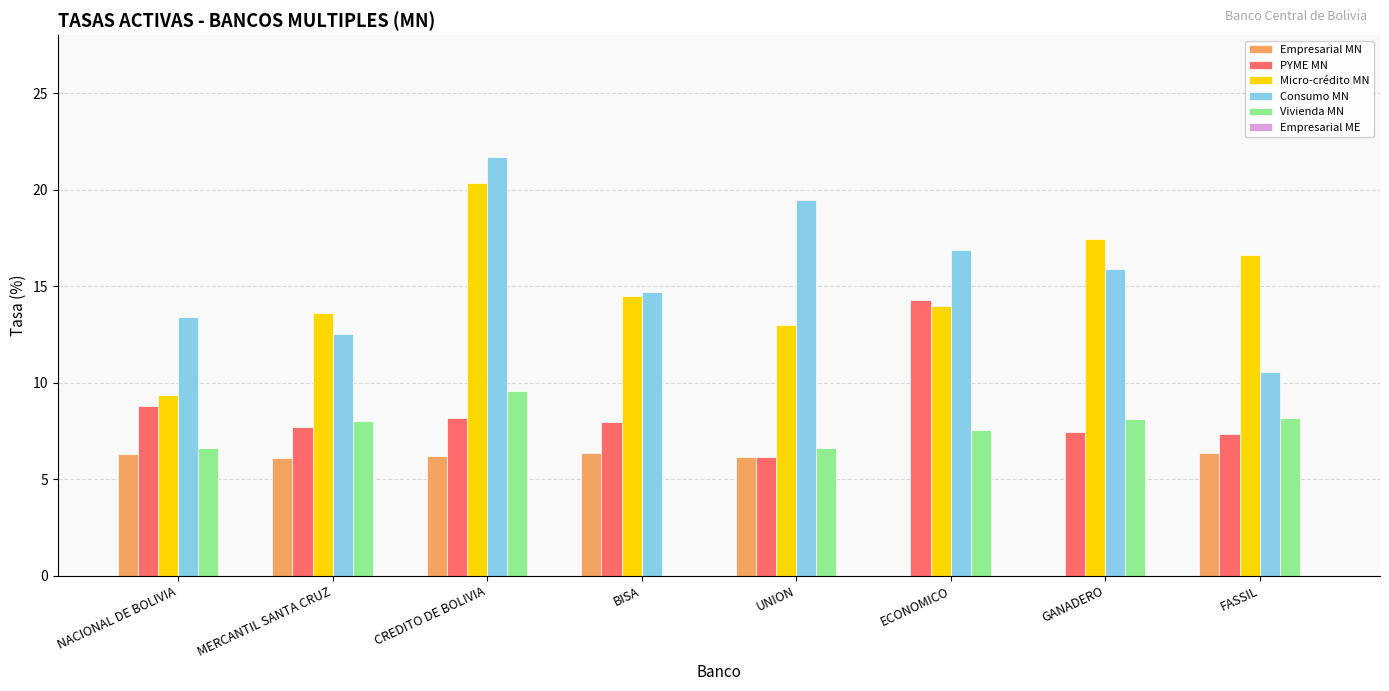

At which category is the sum across all series the highest?

CREDITO DE BOLIVIA